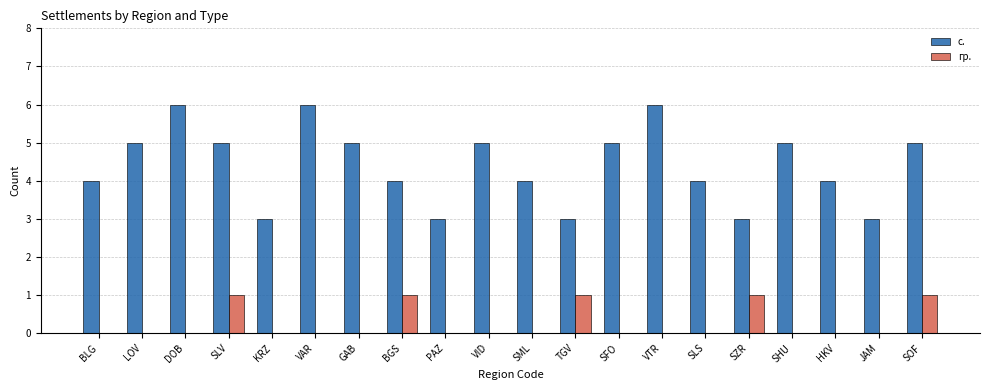

The с. series shows 3 at SOF. True or false?

False